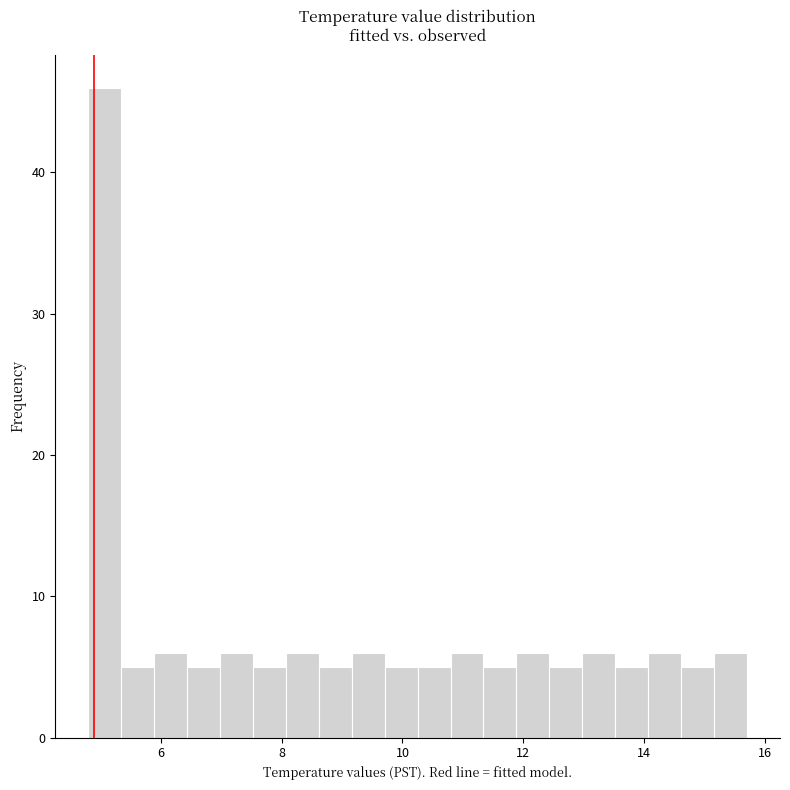

Around what value on the x-axis is the tallest bar? Give the approximate position of its centre, as read against the axis.

5.0